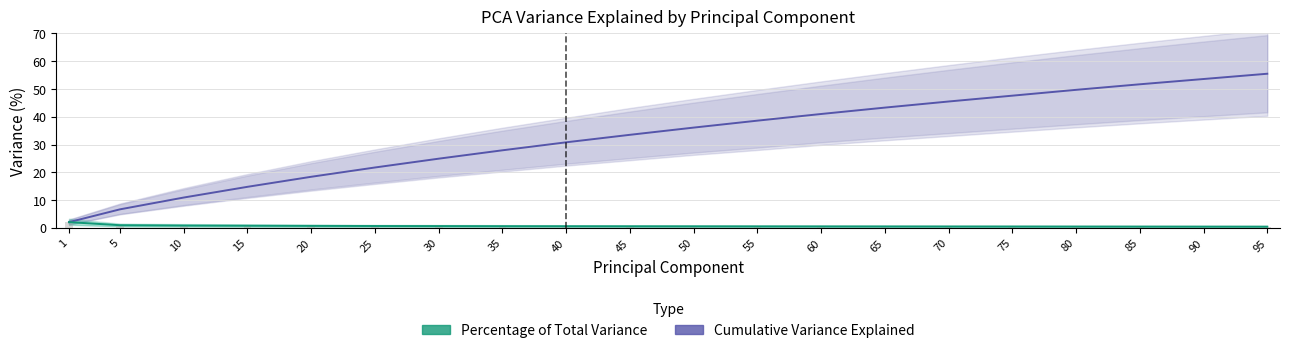

How many groups of bars are there?

20